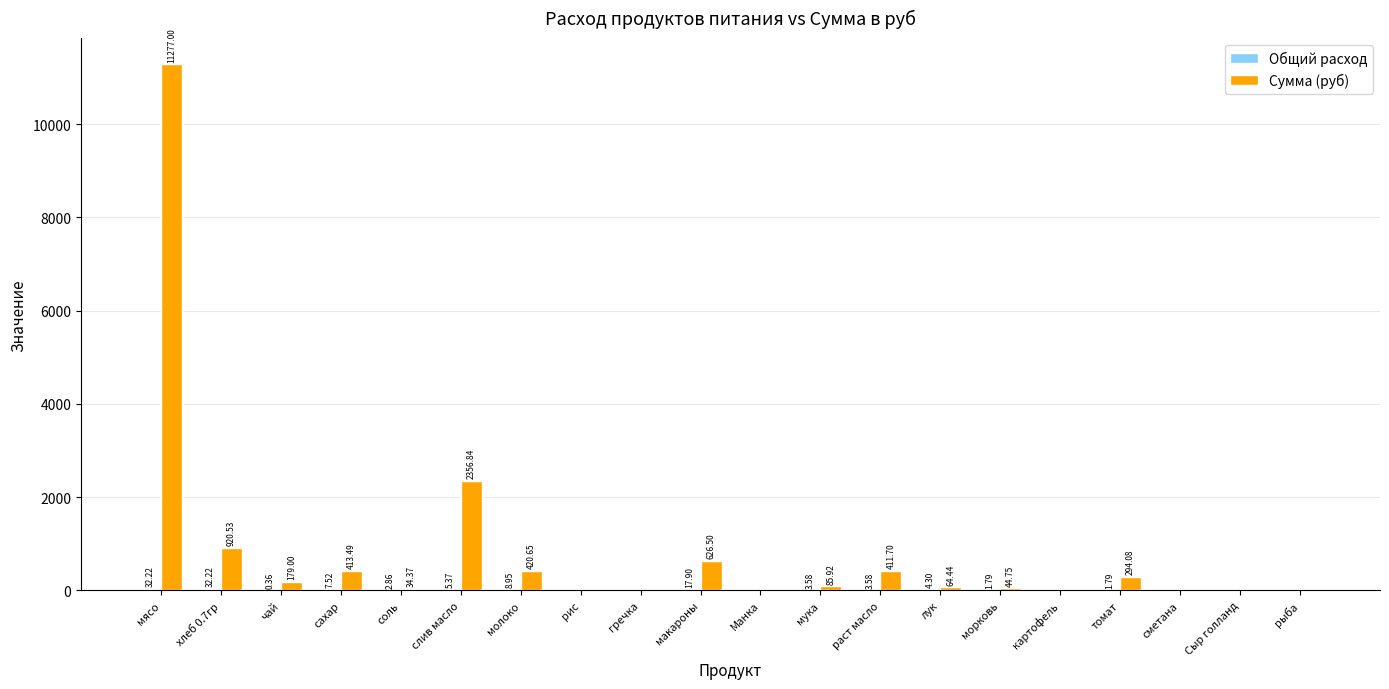

Which series changed the most between чай and слив масло?

Сумма (руб)